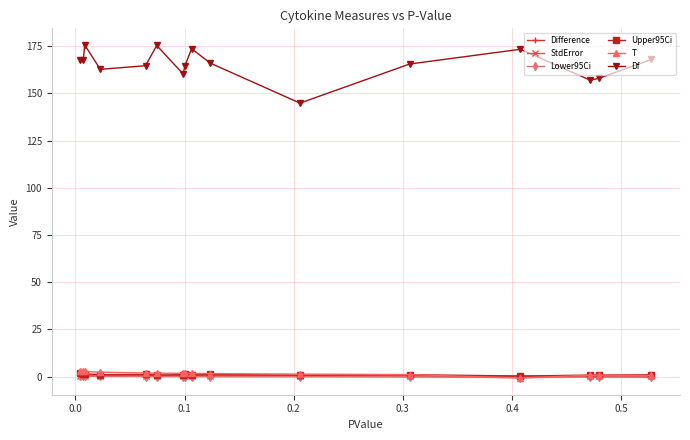

How many categories are shown in the chart?

16